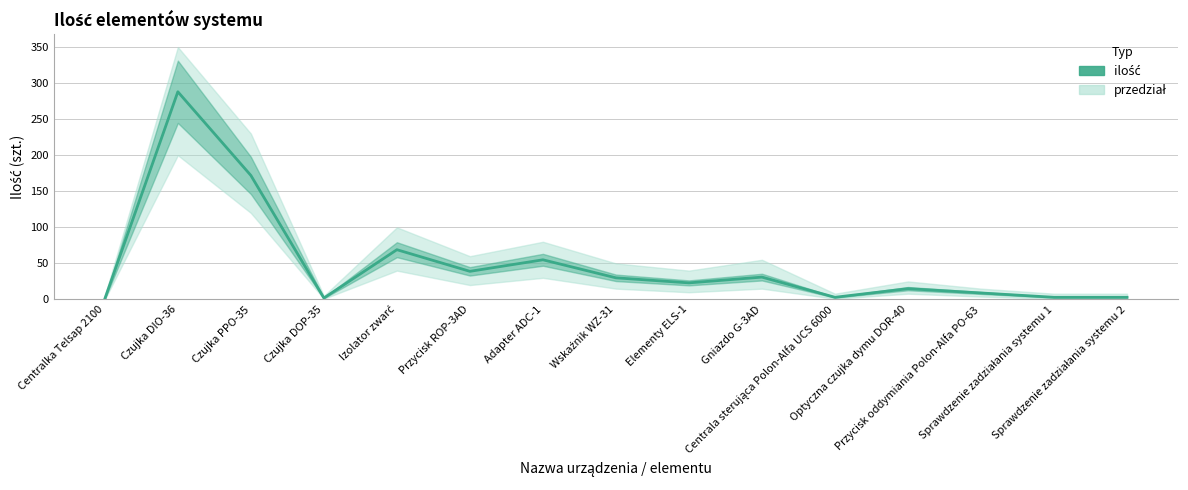

Rank the categories by value from highest to lowest.

Czujka DIO-36, Czujka PPO-35, Izolator zwarć, Adapter ADC-1, Przycisk ROP-3AD, Gniazdo G-3AD, Wskaźnik WZ-31, Elementy ELS-1, Optyczna czujka dymu DOR-40, Przycisk oddymiania Polon-Alfa PO-63, Centrala sterująca Polon-Alfa UCS 6000, Sprawdzenie zadziałania systemu 1, Sprawdzenie zadziałania systemu 2, Czujka DOP-35, Centralka Telsap 2100